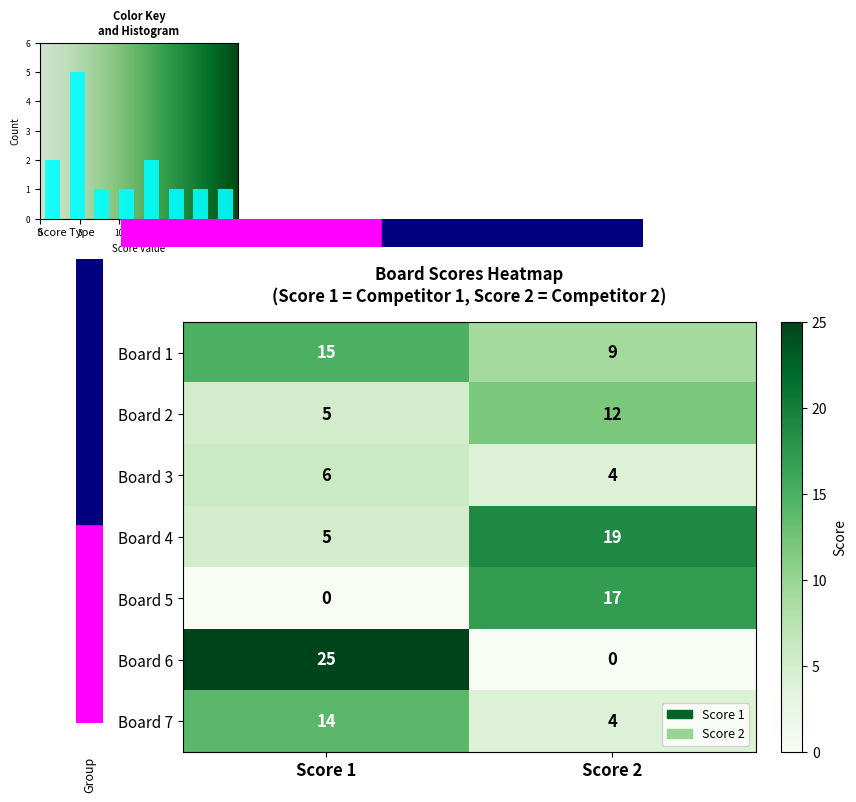

The value of Board 5 at 0 is 0. True or false?

True